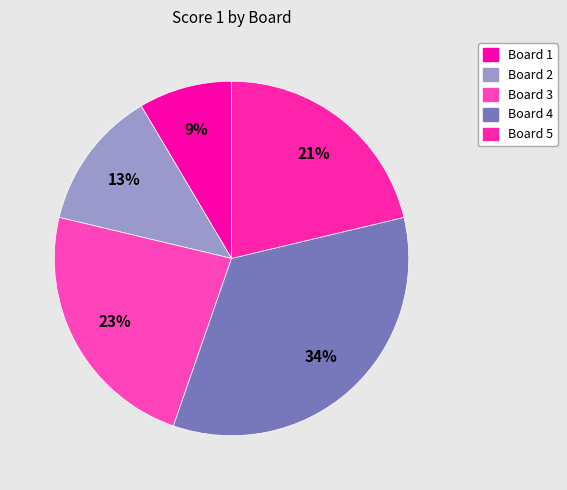

Count the number of slices in the pie.

5